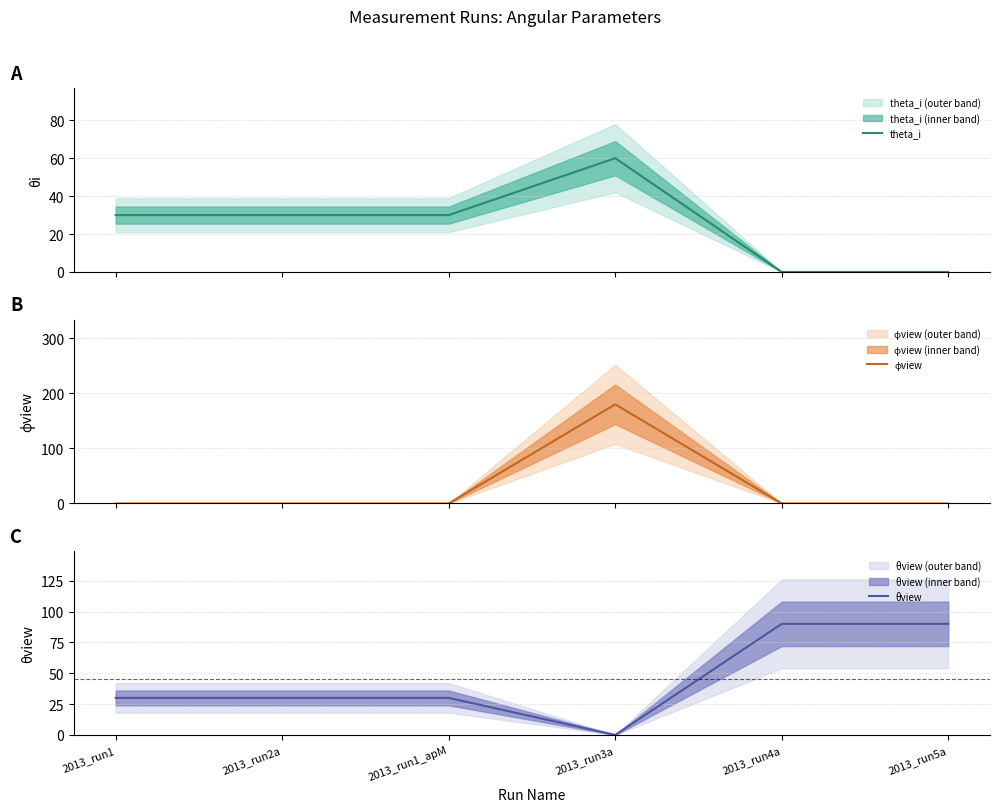

At which label does θview first exceed 30?

2013_run4a